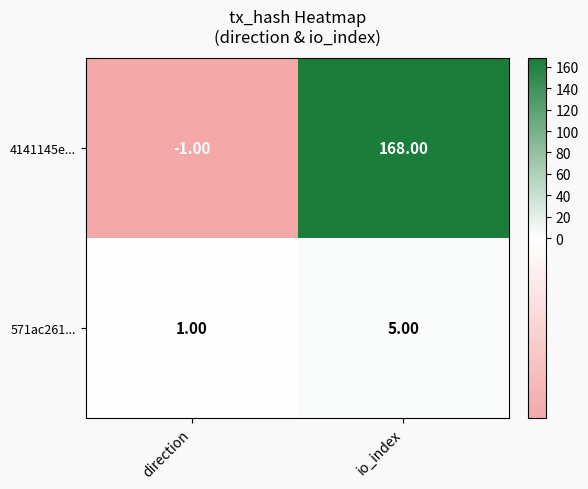

Rank the series at direction from highest to lowest value.

571ac261..., 4141145e...